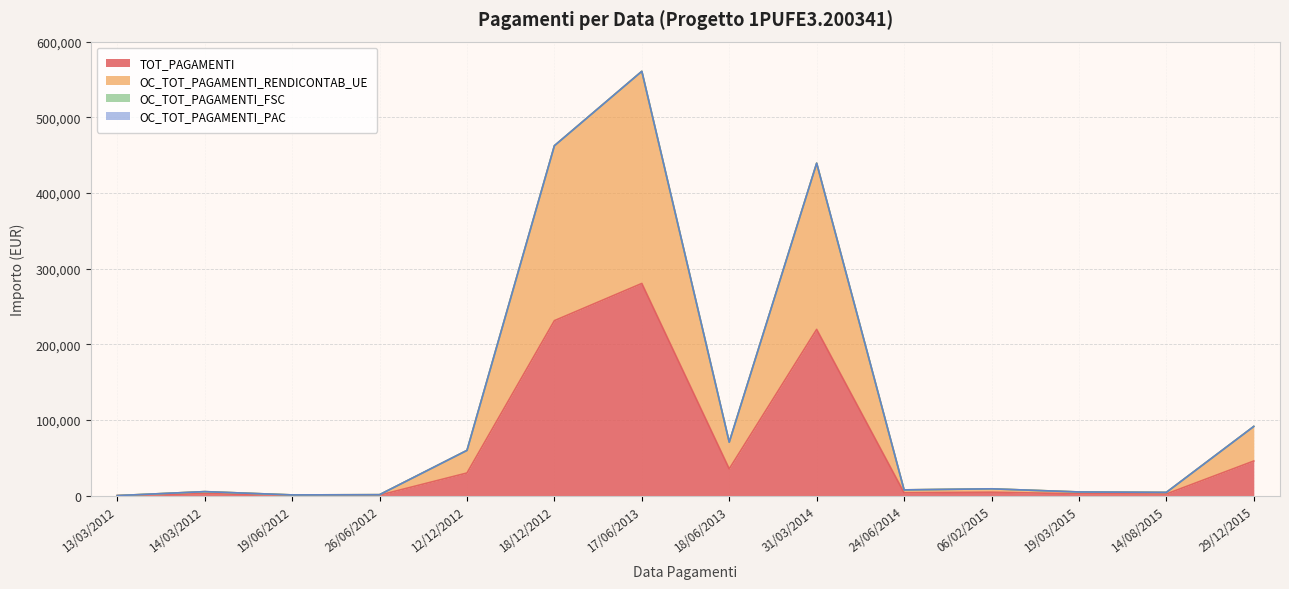

At which label does TOT_PAGAMENTI first exceed 4480?

12/12/2012